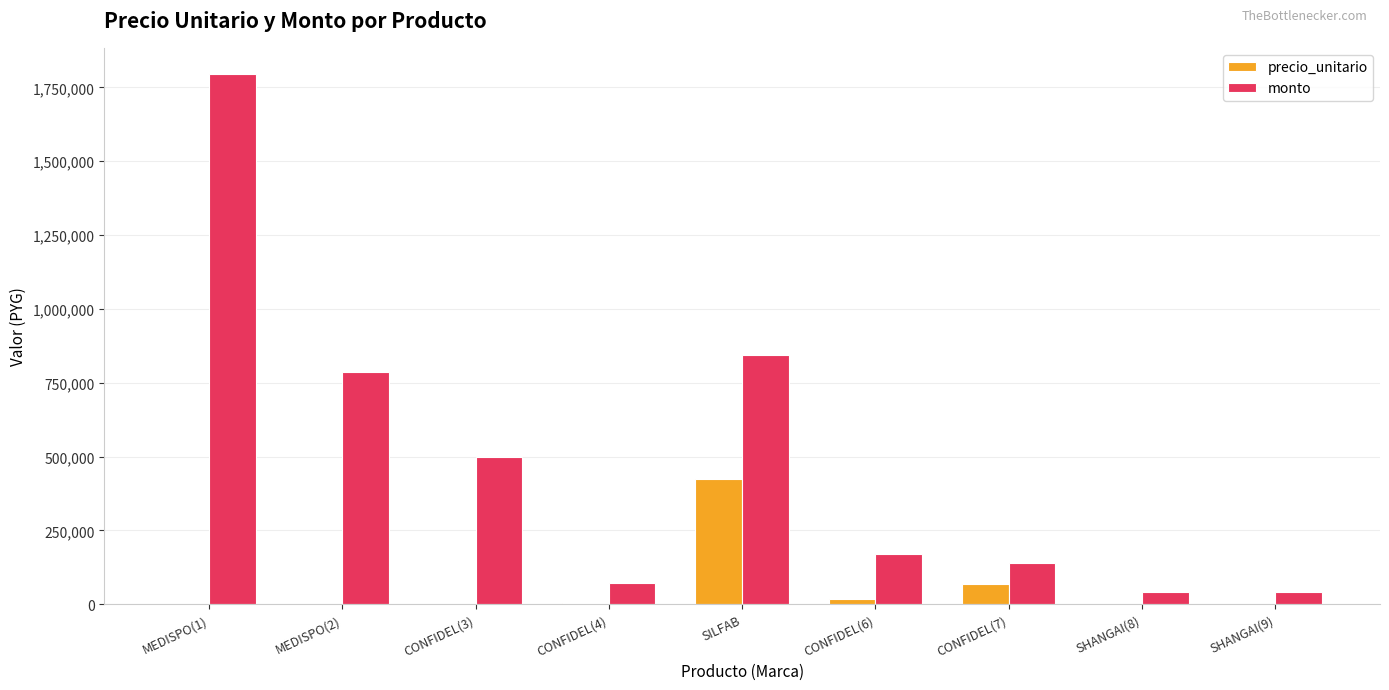

What is the difference between the monto values at CONFIDEL(3) and SHANGAI(9)?

460000